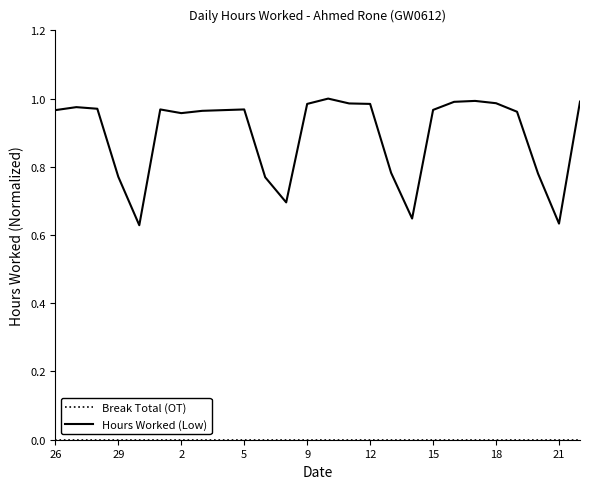

How many categories are shown in the chart?

26